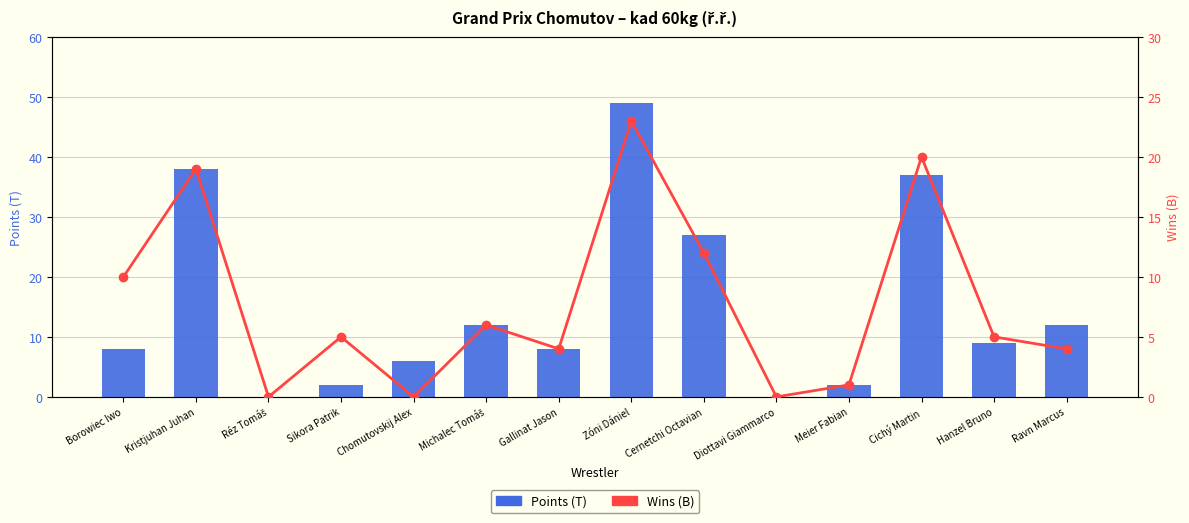

True or false: Points (T) has a value of 5 at Hanzel Bruno.

False